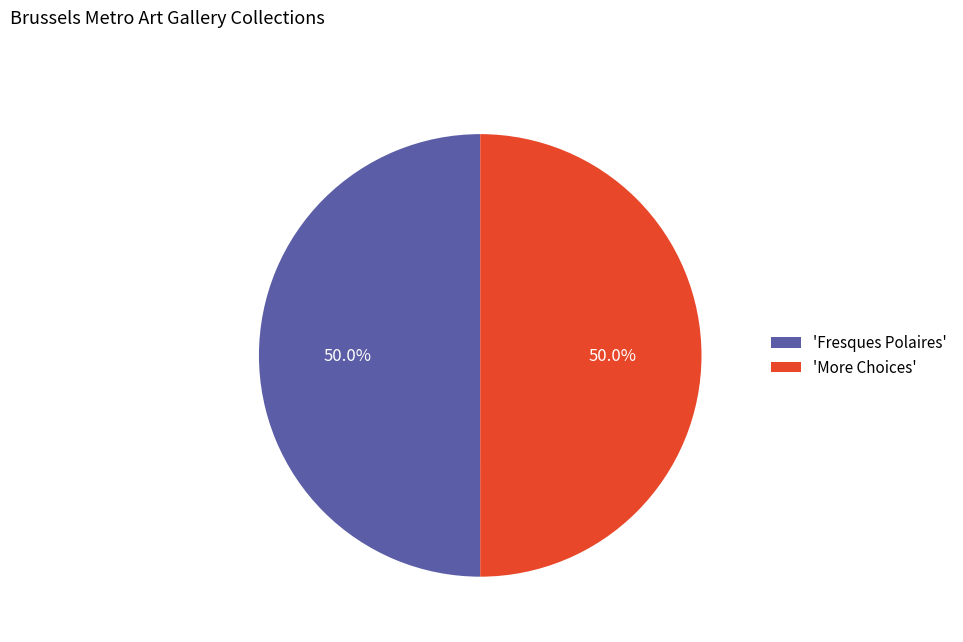

What is the ratio of the value at 'More Choices' to the value at 'Fresques Polaires'?

1.0